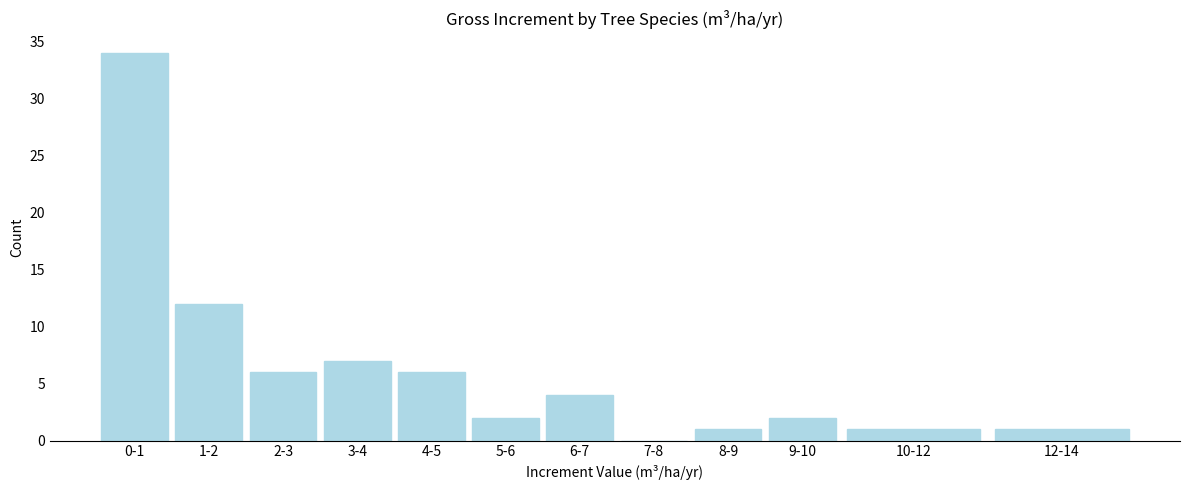

Reading left to right, extract all data points from this chart.

0-1=34	1-2=12	2-3=6	3-4=7	4-5=6	5-6=2	6-7=4	7-8=0	8-9=1	9-10=2	10-12=1	12-14=1